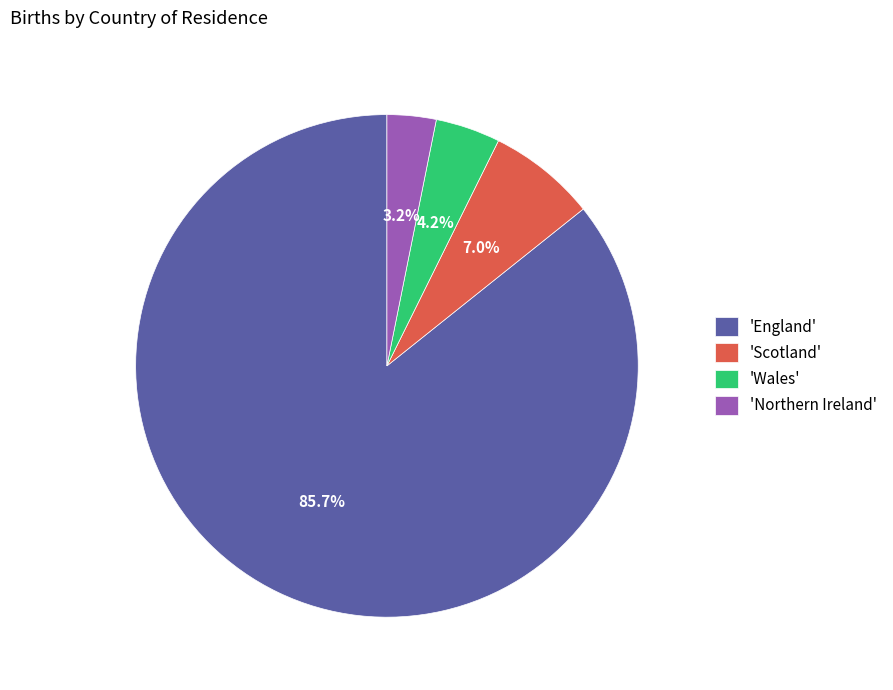

Which category has the smallest portion of the pie?

'Northern Ireland'